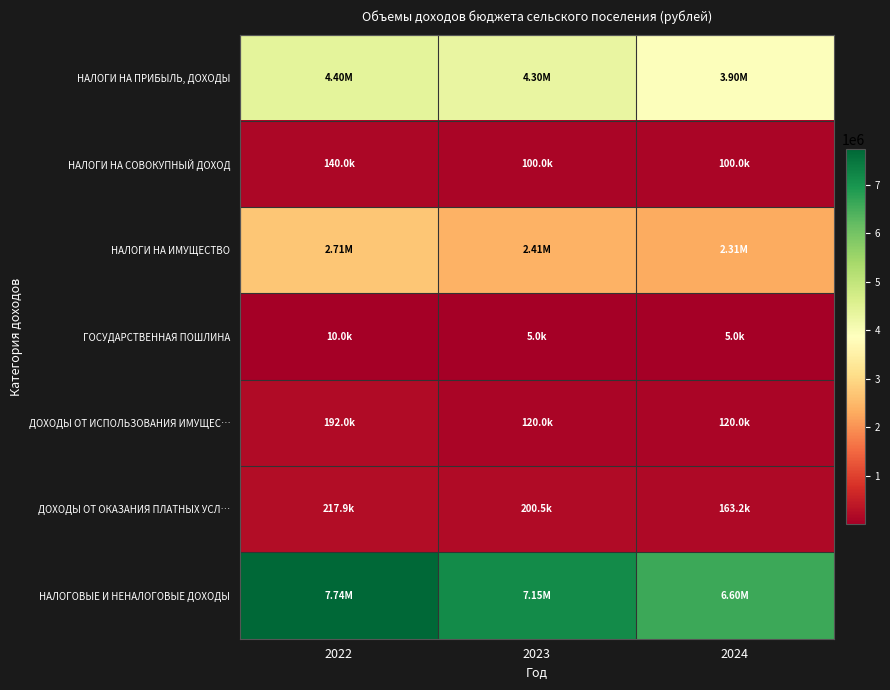

Which series has the largest total across all categories?

НАЛОГОВЫЕ И НЕНАЛОГОВЫЕ ДОХОДЫ